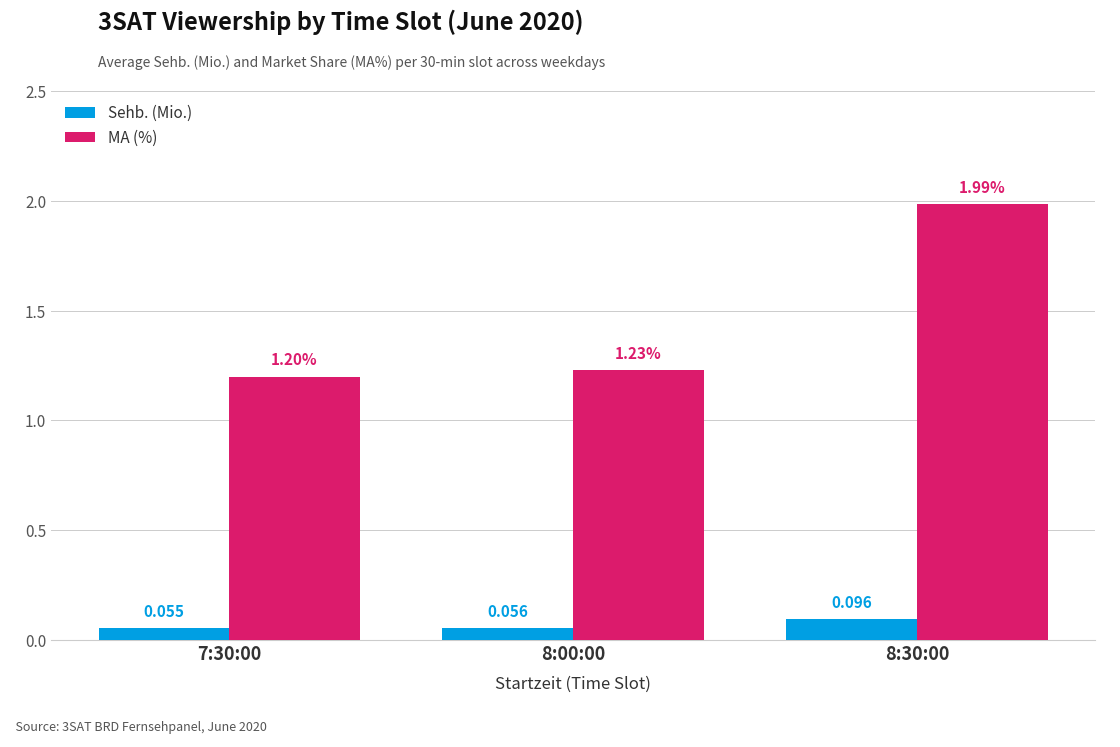

How many data points does each series have?

3